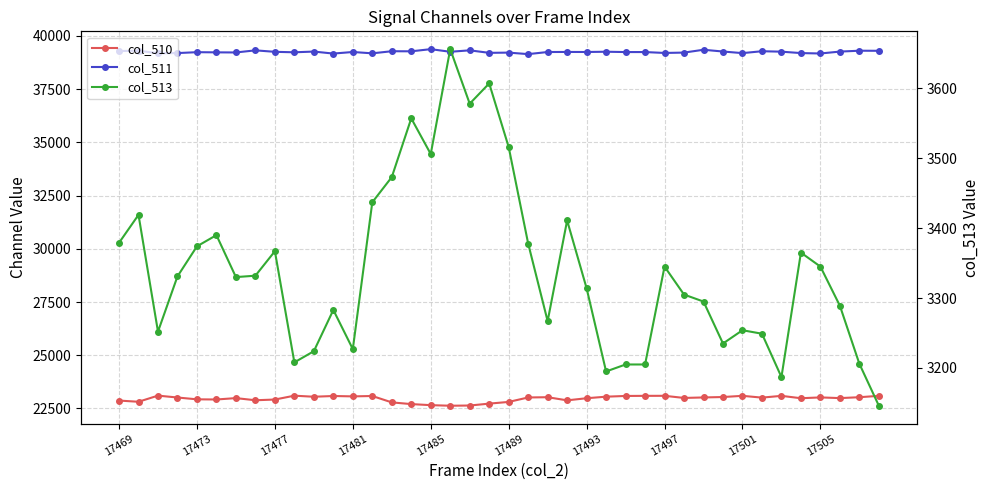

At which label does col_510 reach its peak?

17477